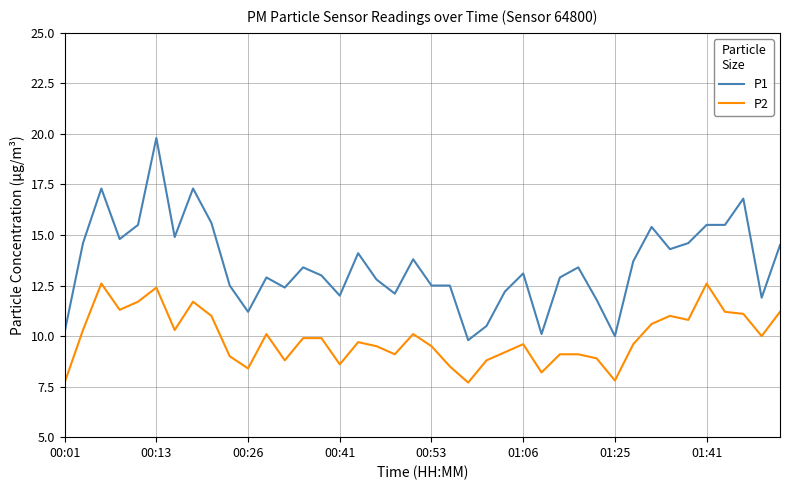

What is the sum of all P1 values?

541.2